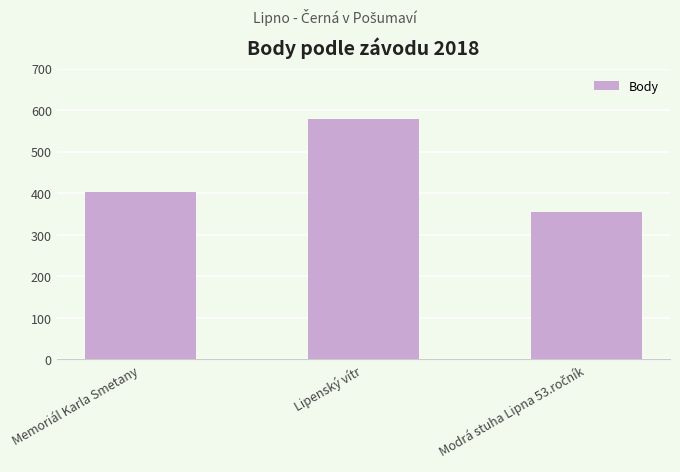

What is the sum of all values?

1336